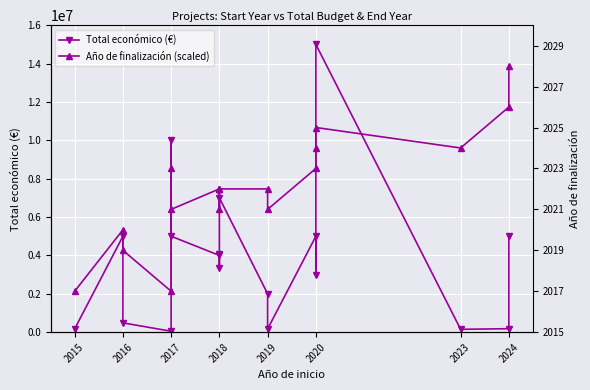

The value of Año de finalización (scaled) at 2018 is 7466666.7. True or false?

True